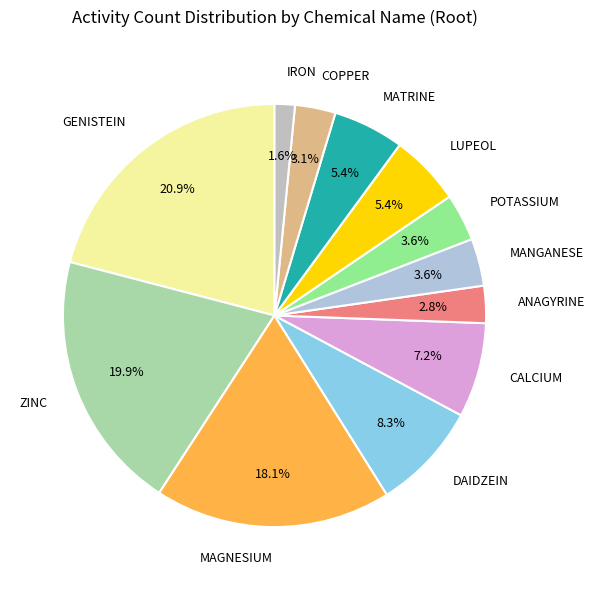

What is the ratio of the value at LUPEOL to the value at ANAGYRINE?

1.9